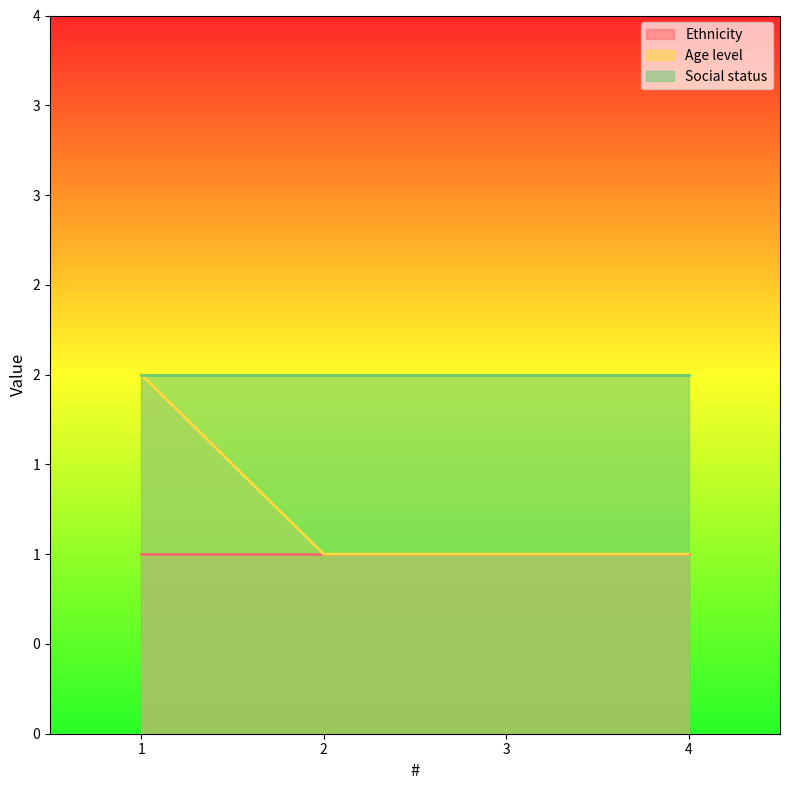

The value of Ethnicity at 3 is 0. True or false?

False